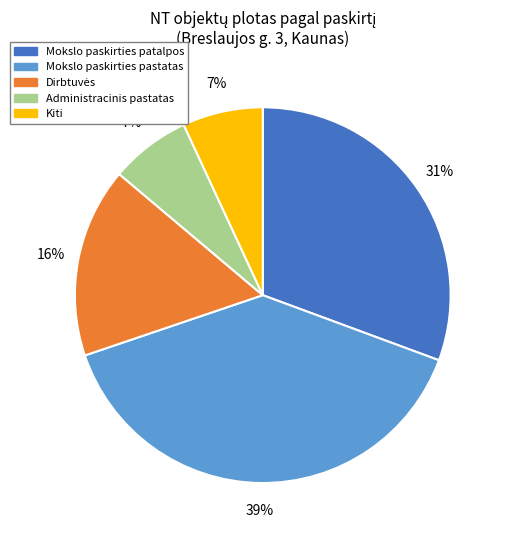

True or false: Mokslo paskirties patalpos accounts for 31% of the total.

True